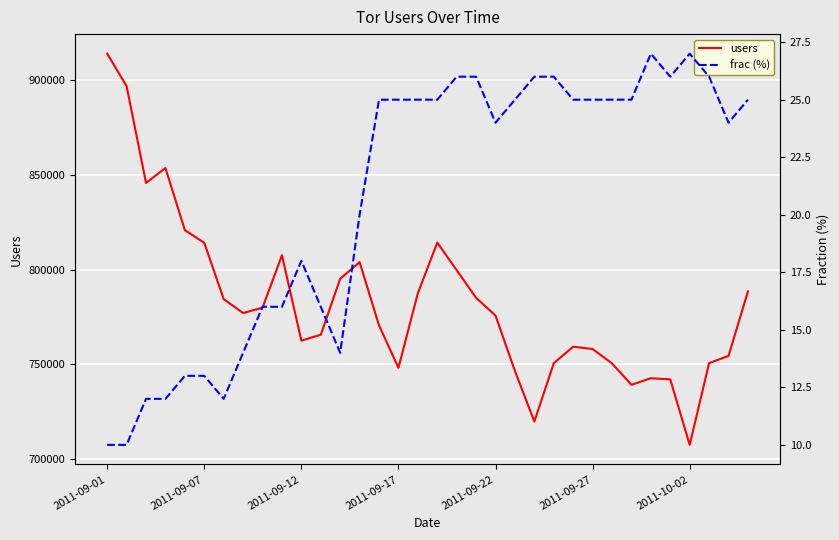

How many values in the frac (%) series exceed 25?

8